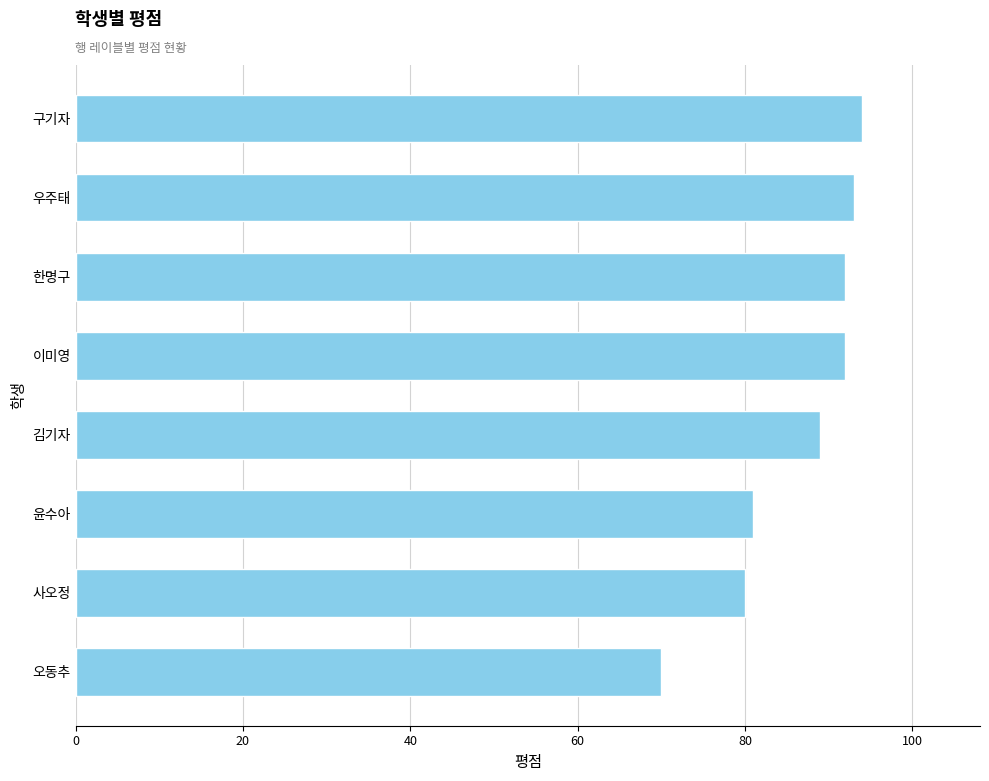

What is the maximum value shown in the chart?

94